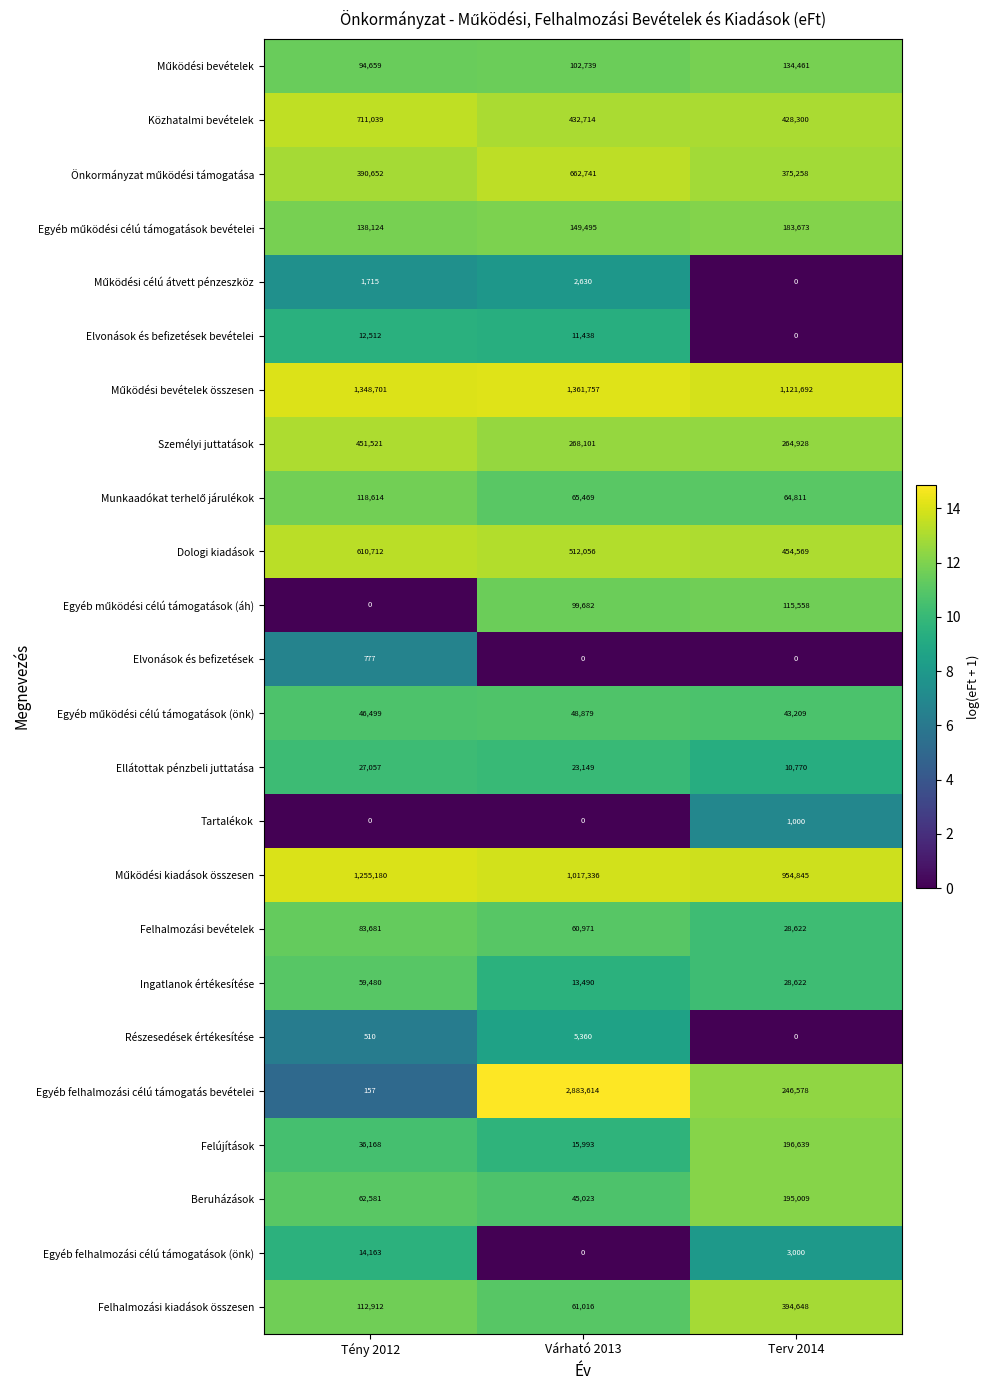

At which category is the sum across all series the highest?

Várható 2013